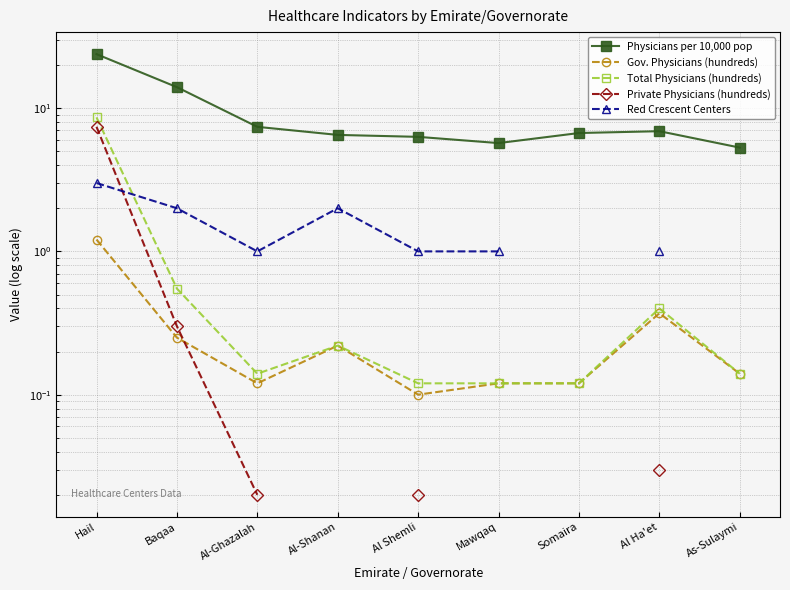

Is it true that Red Crescent Centers equals 2.0 at Baqaa?

True